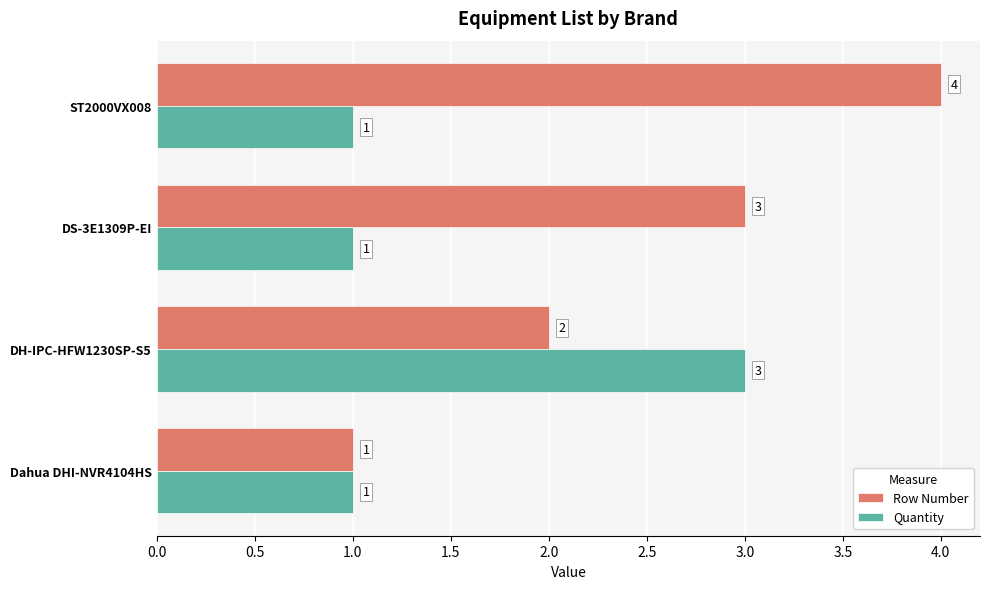

What is the difference between the maximum and minimum values in the Row Number series?

3